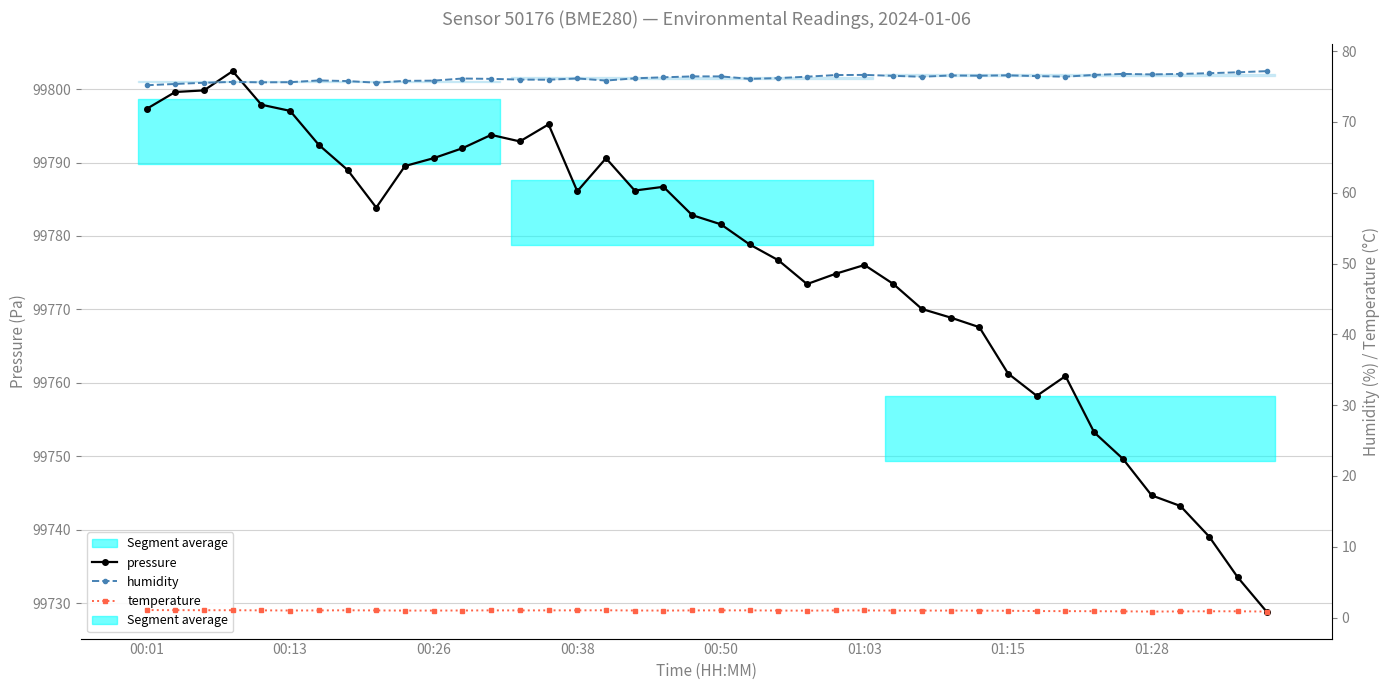

Rank the series by their maximum value, from lowest to highest.

temperature, humidity, pressure